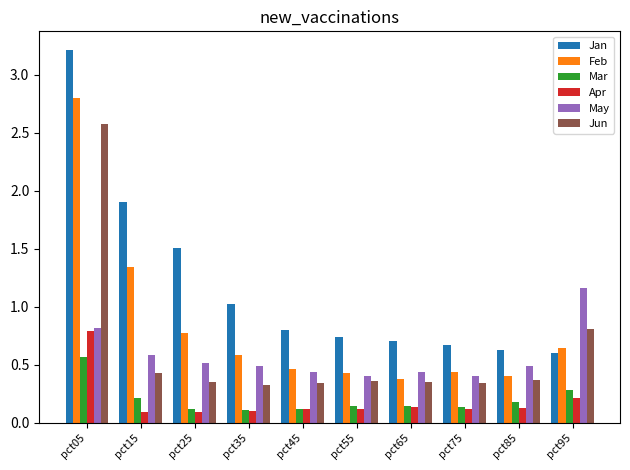

What are all the series names shown in the legend?

Jan, Feb, Mar, Apr, May, Jun